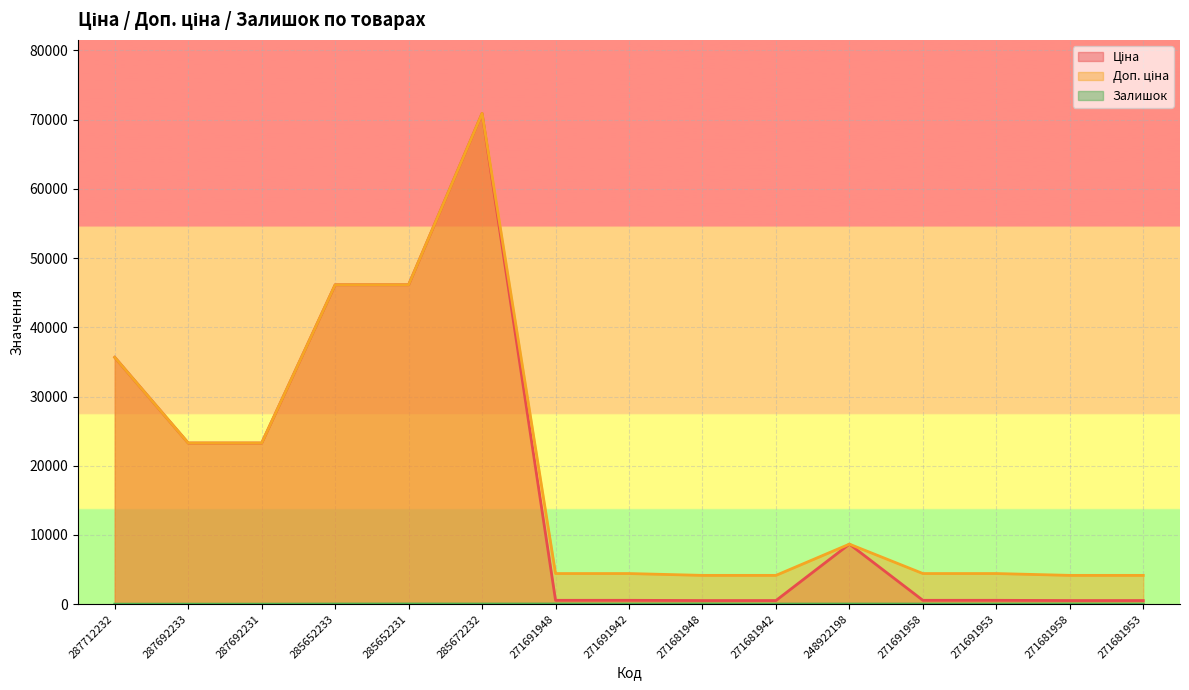

Which series changed the most between 287692231 and 271681953?

Ціна